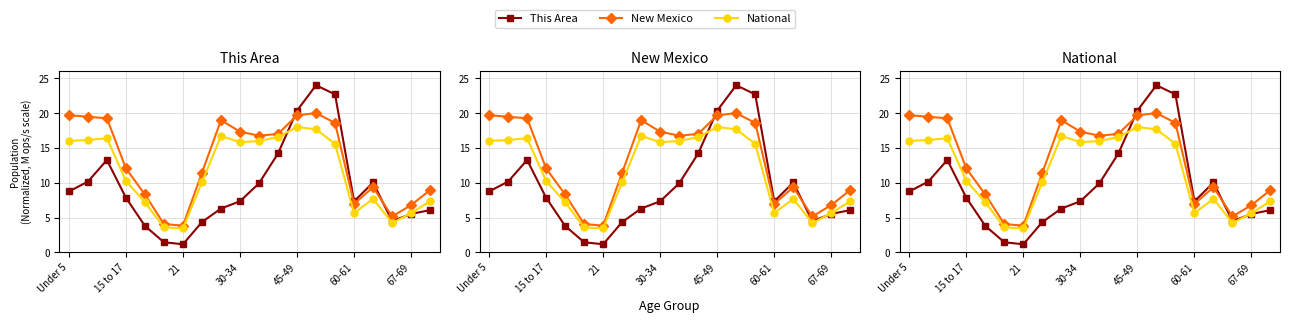

At how many categories does at least one series exceed 23?

1